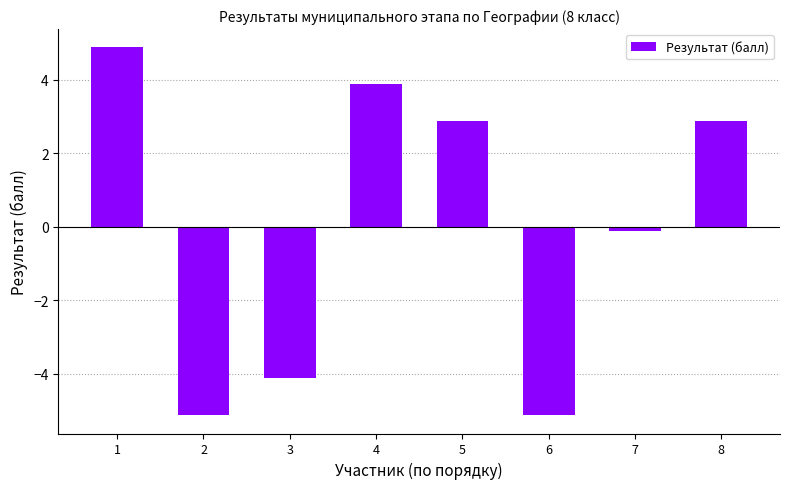

The chart shows a value of 1.2 at 1. True or false?

False